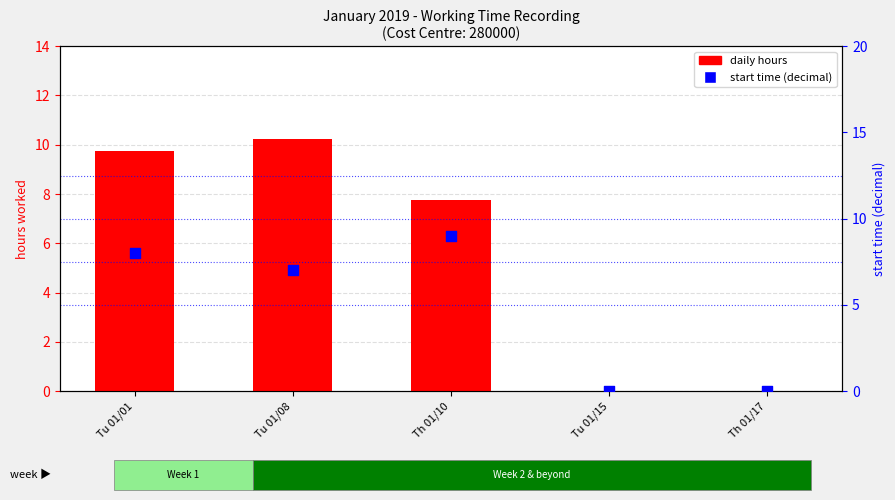

Which series reaches the maximum Y coordinate?

daily hours (decimal)